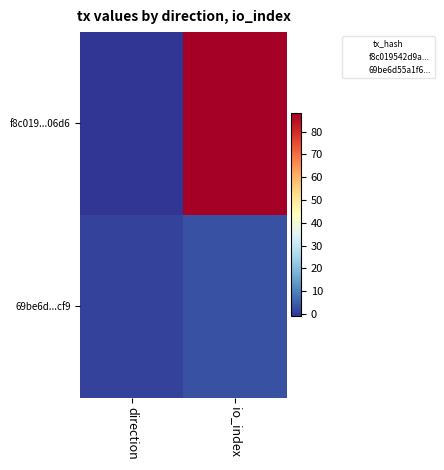

Rank the series by their average value, from lowest to highest.

69be6d...cf9, f8c019...06d6